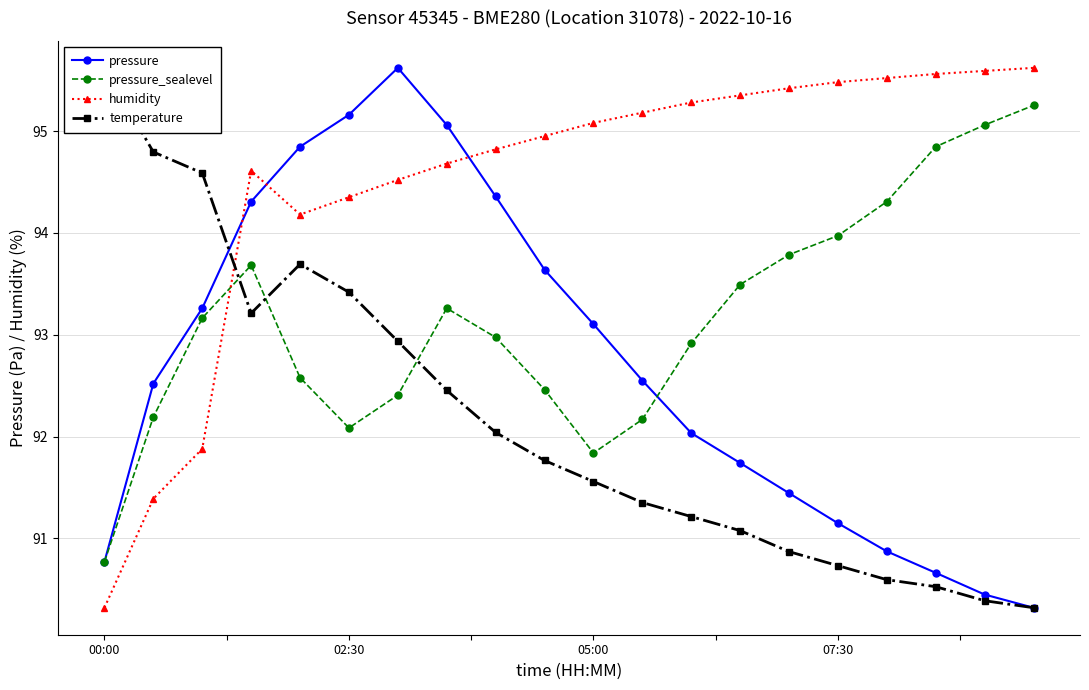

The value of humidity at 19 is 95.6. True or false?

True